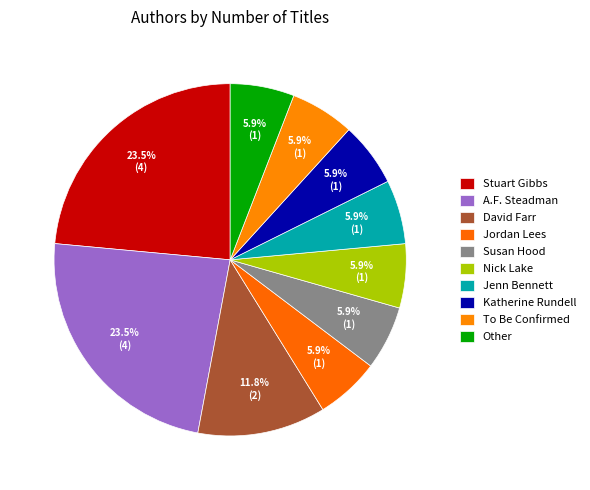

Does Katherine Rundell account for over 50% of the chart?

No